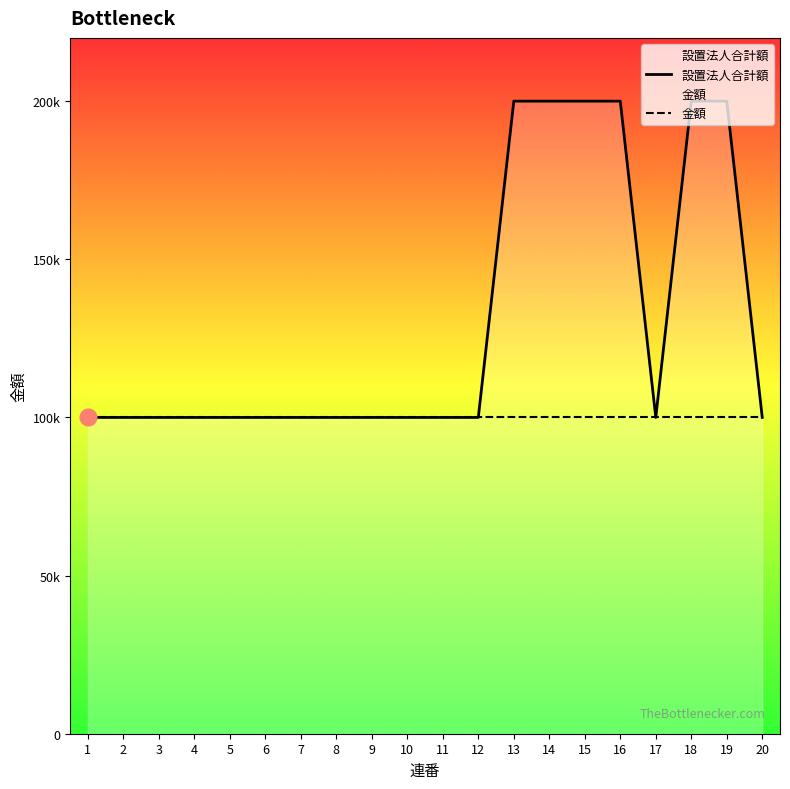

Between 7 and 4, which is larger?

7